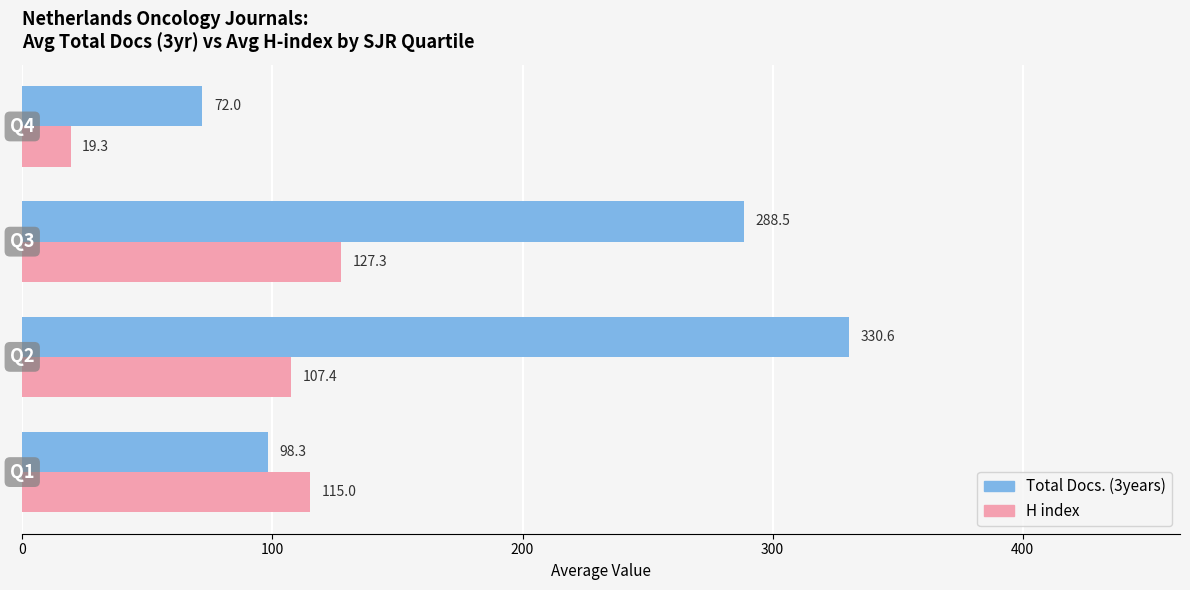

Which series has the largest total across all categories?

Total Docs. (3years)